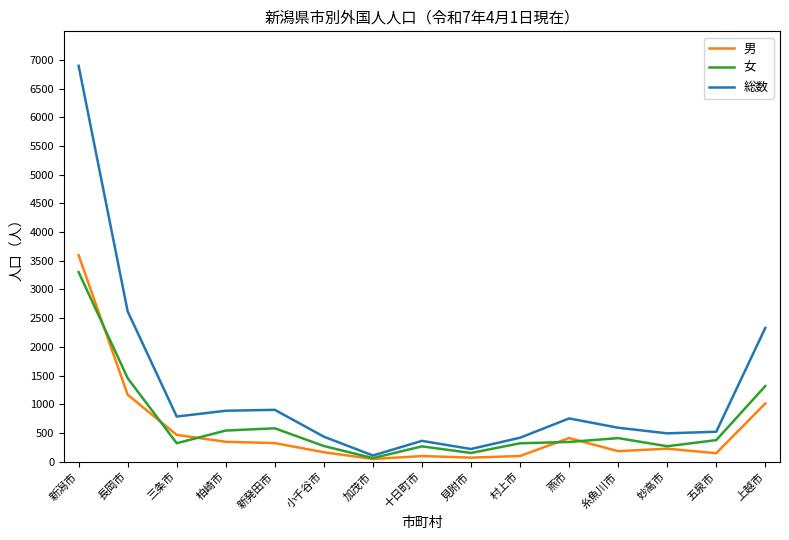

At which label does 女 reach its peak?

新潟市